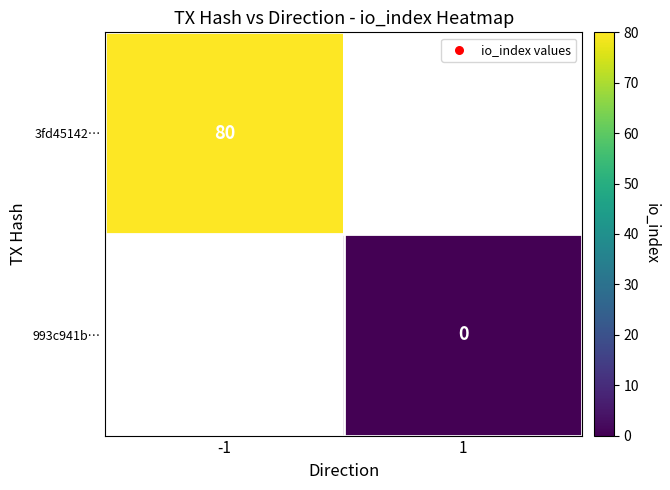

True or false: 3fd45142… has a value of 24 at -1.

False